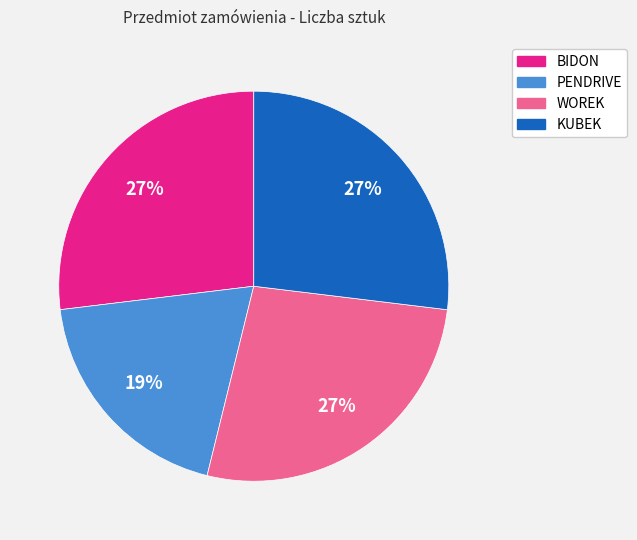

Do PENDRIVE and WOREK together represent more than half of the pie?

No